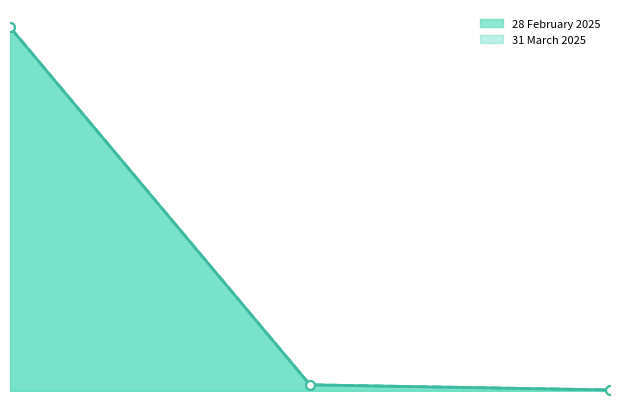

Which series reaches the maximum Y coordinate?

28 February 2025